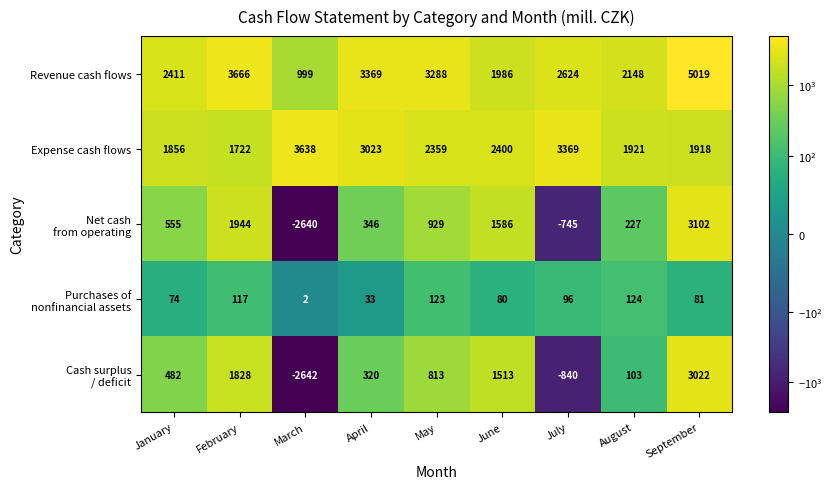

What is the minimum value shown in the chart?

-2642